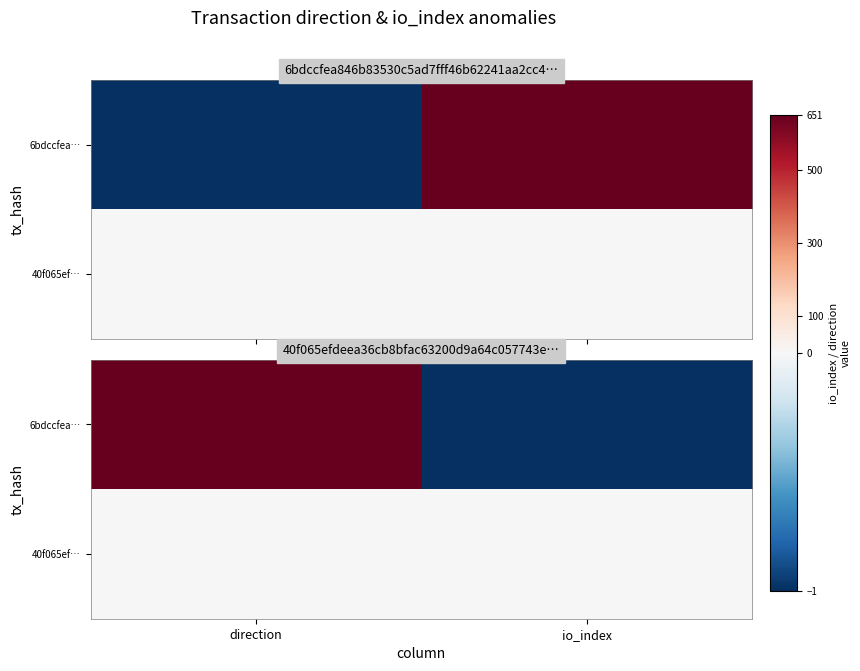

List the series in order of their overall mean, lowest first.

40f065ef…, 6bdccfea…